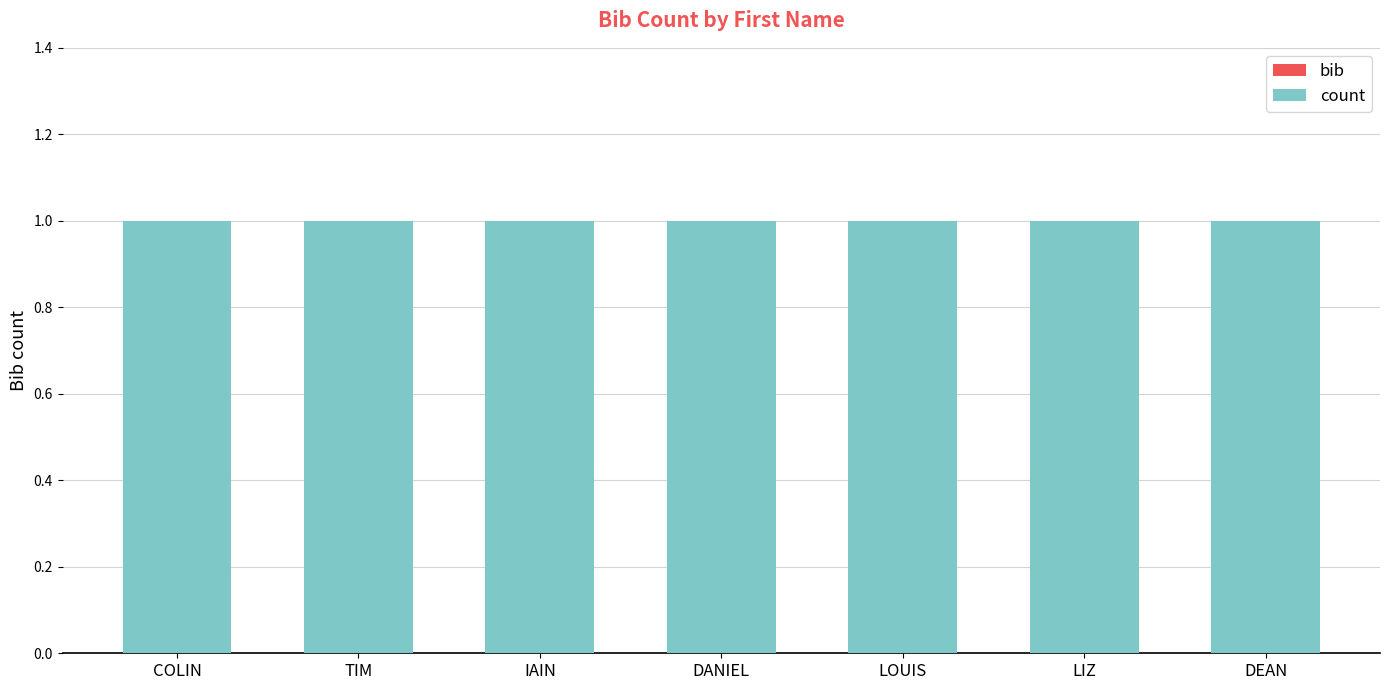

What is the minimum value for count?

1